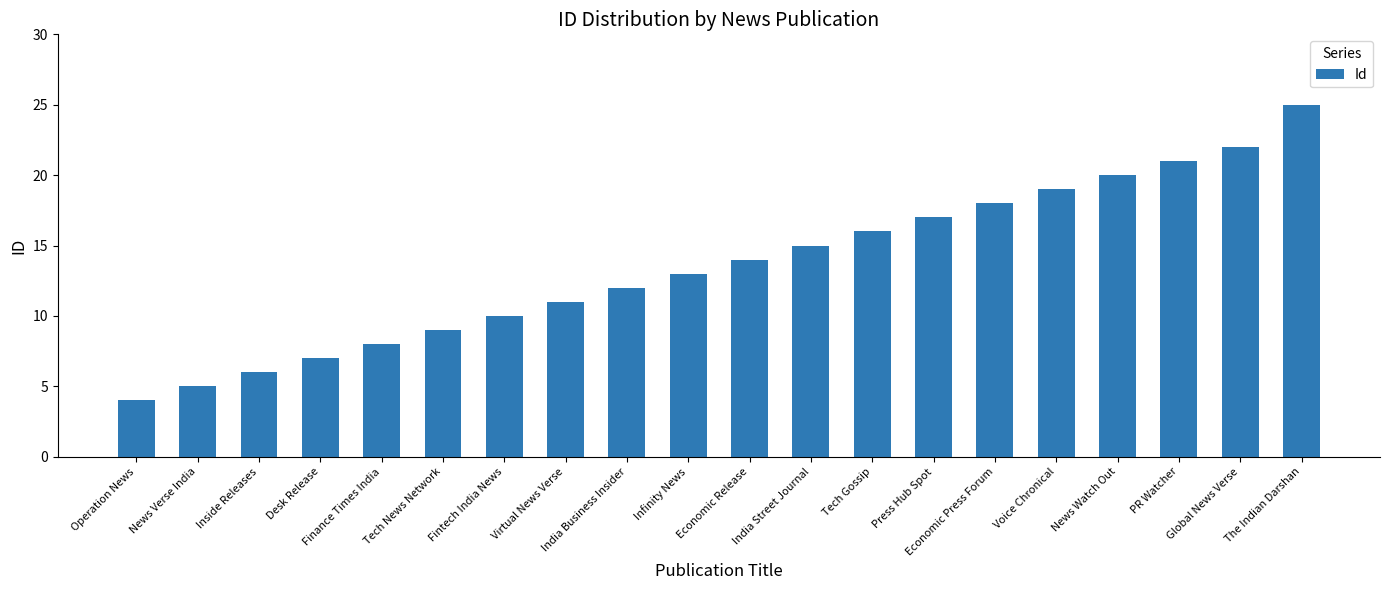

What is the label of the 6th bar from the right?

Economic Press Forum